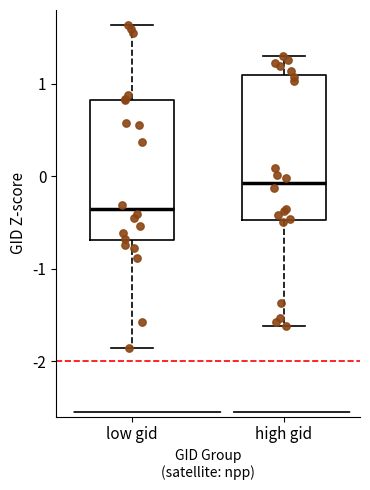

Reading left to right, transcribe this box plot: for each box, give where its median line is, the range the box spans, and where its two whiskers end, as read against the y-axis. The values are not printed on the chart, so give them approximately, as read against the axis.

low gid: median -0.4, box -0.7 to 0.8, whiskers -1.9 to 1.6
high gid: median -0.1, box -0.5 to 1.1, whiskers -1.6 to 1.3